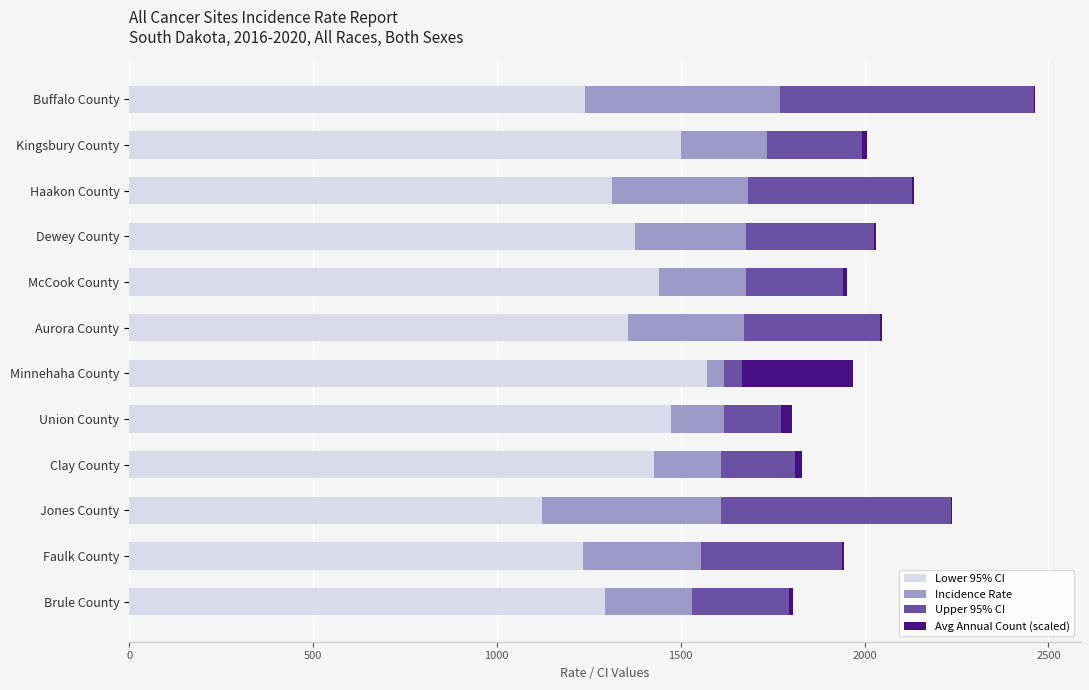

True or false: Lower 95% CI has a value of 1720.9 at Jones County.

False